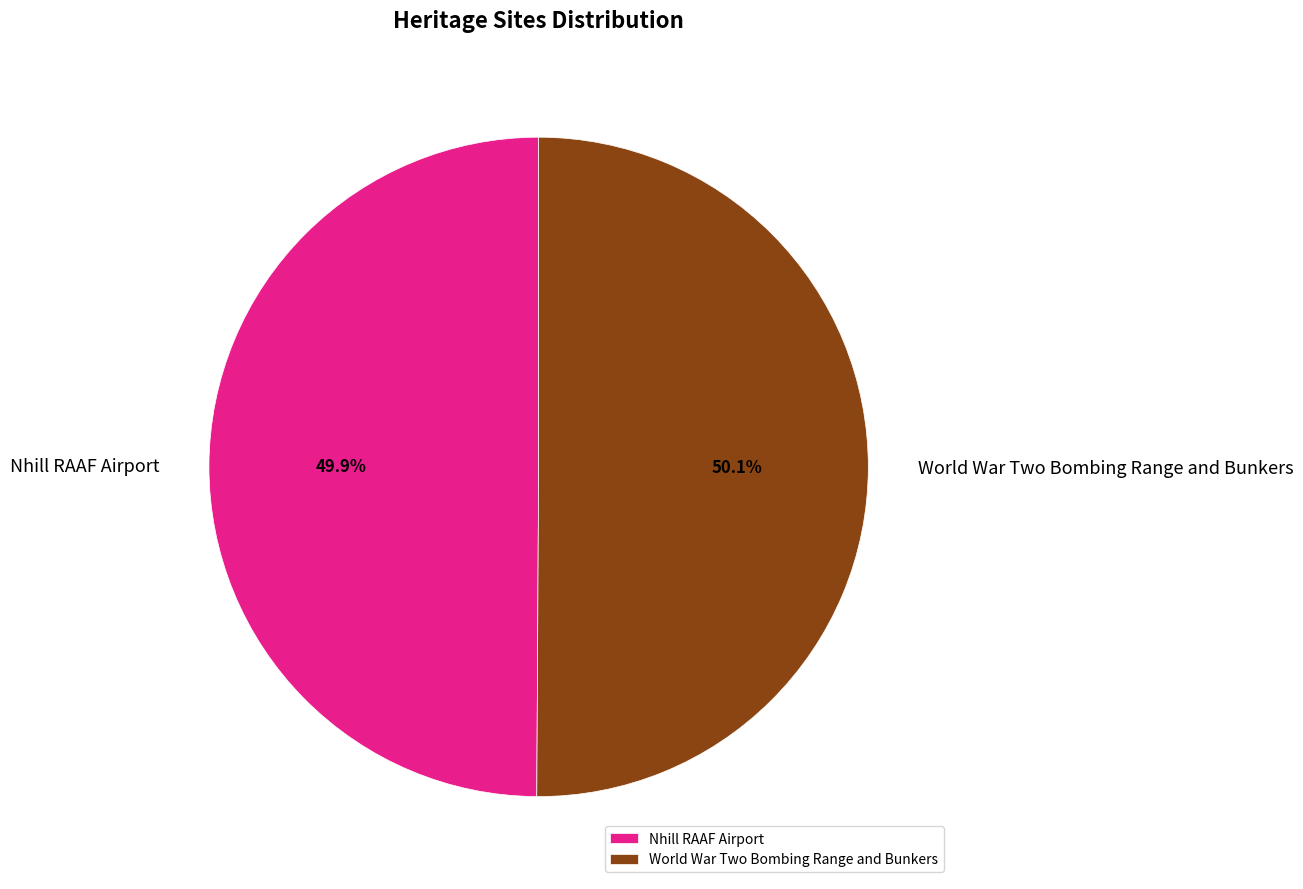

To the nearest percent, what is the average slice percentage?

50%